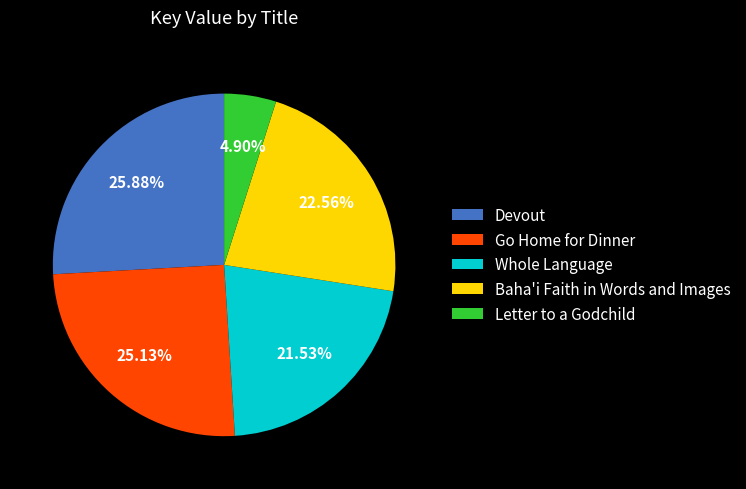

Which category has the biggest portion of the pie?

Devout